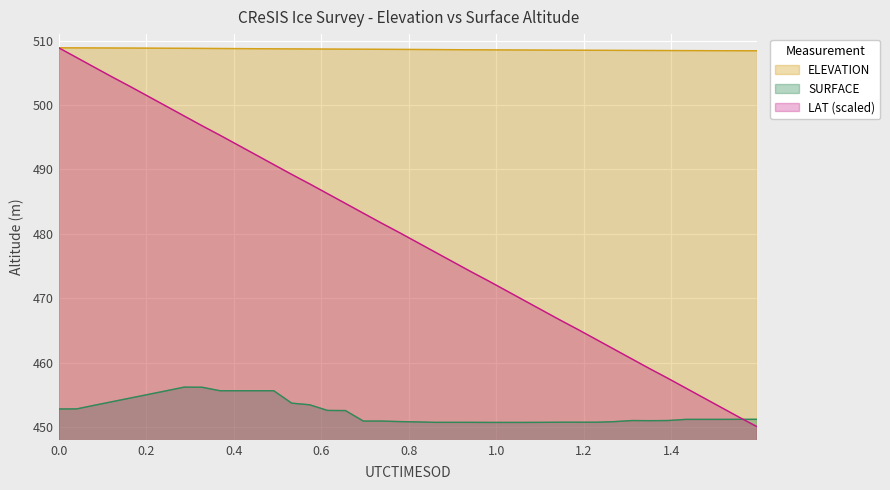

What is the maximum value for LAT (scaled)?

508.9